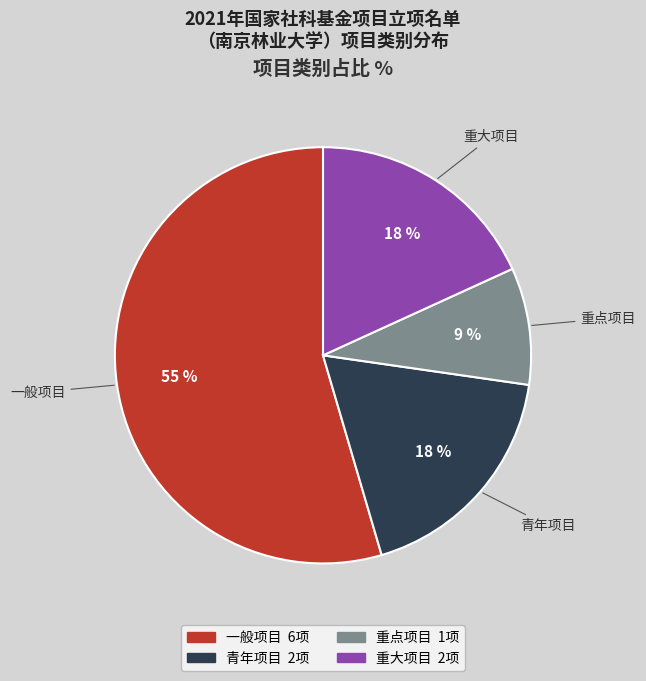

Is it true that 青年项目 is 31% of the pie?

False